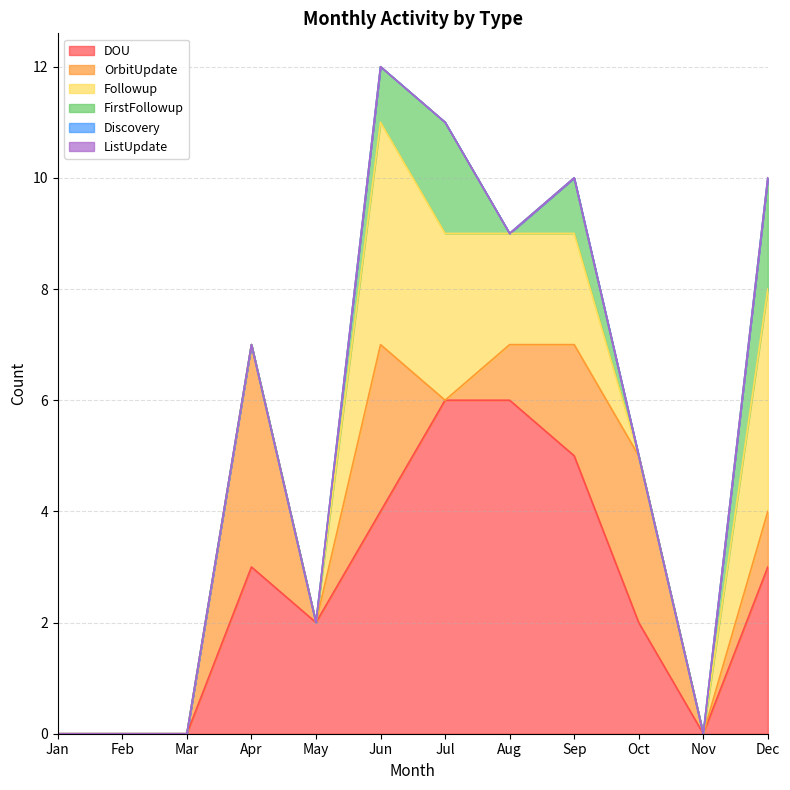

True or false: DOU and Followup cross at least once.

False